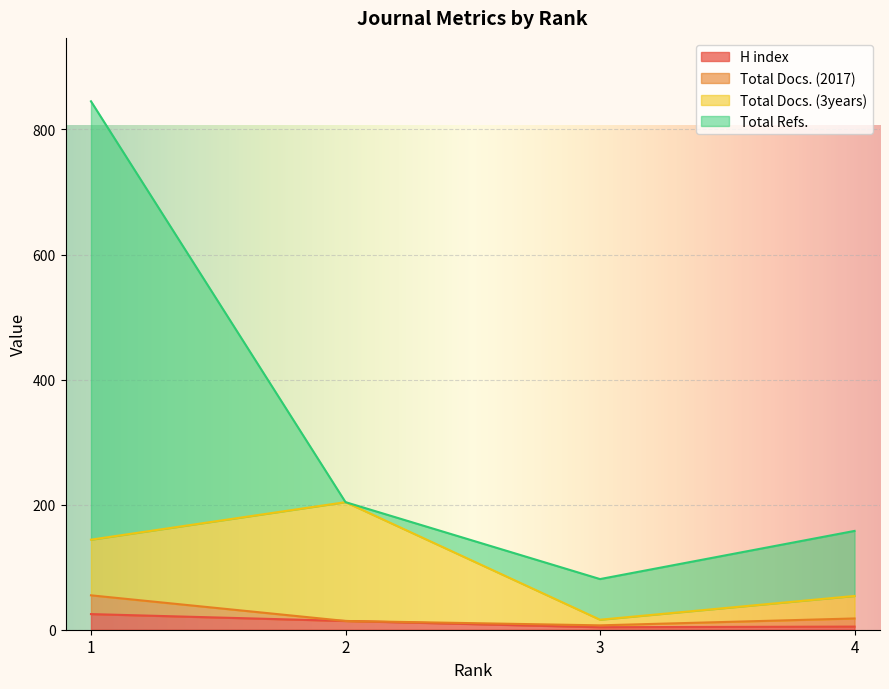

Does the chart display data point markers on the line(s)?

No